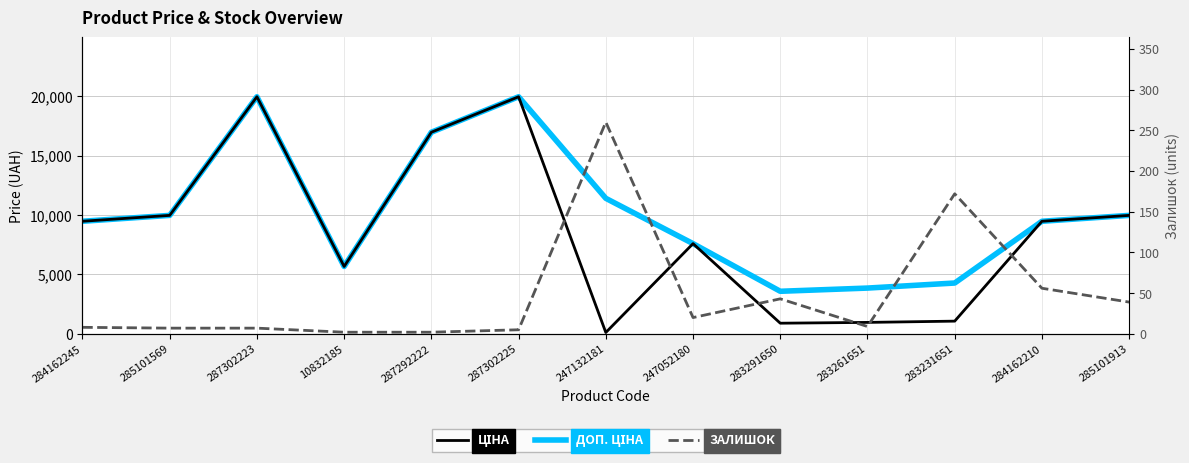

Where does the Ціна series first go above 9480?

284162245